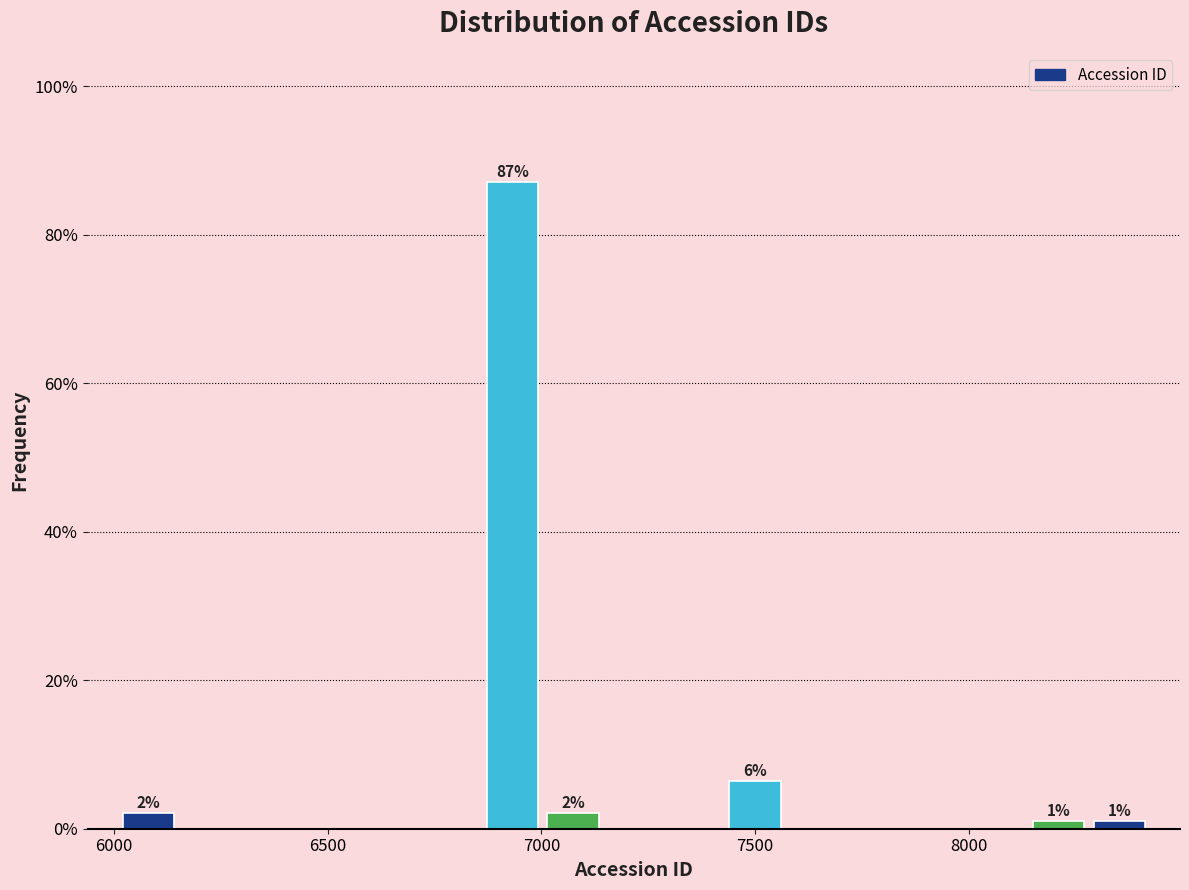

Read against the x-axis, roughly where is the centre of the tallest bar?

6950